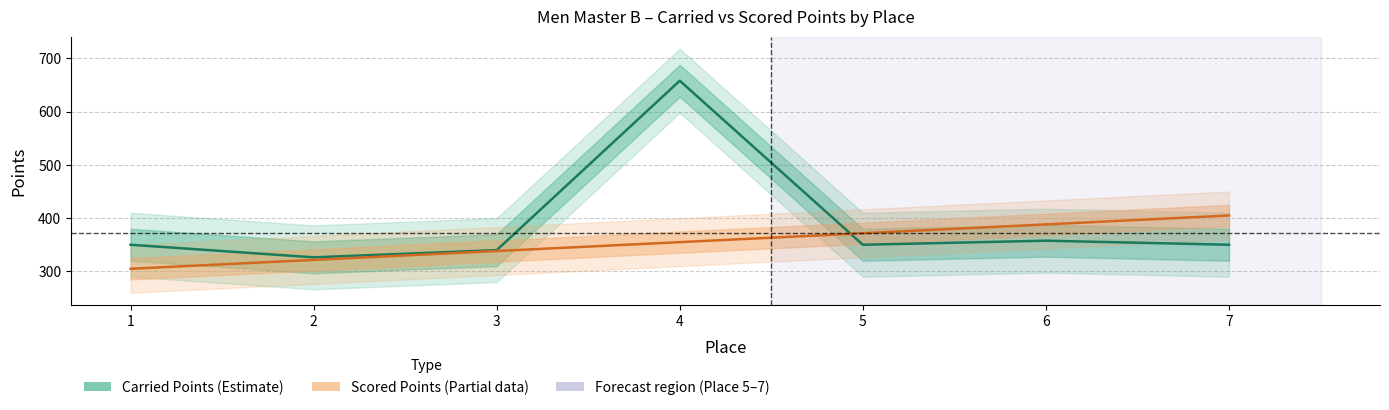

How many times do Scored Points (Partial) and Carried Points (Estimate) cross each other?

1